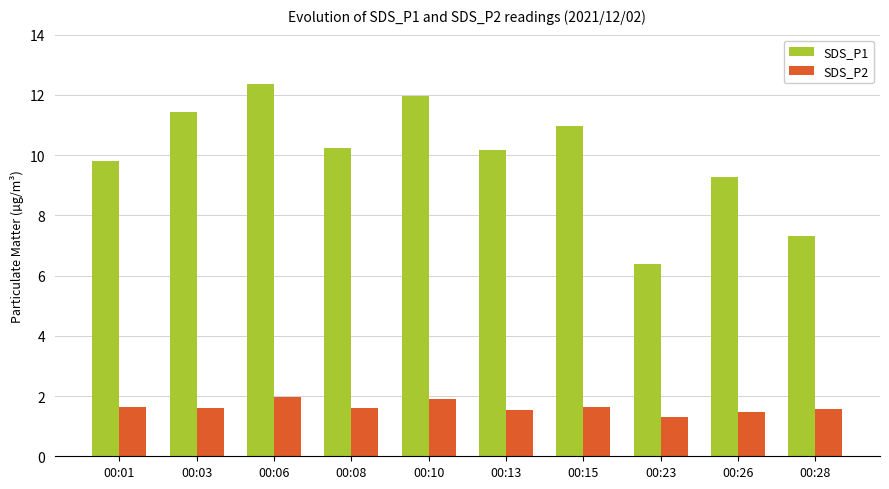

Rank the series at 00:23 from lowest to highest value.

SDS_P2, SDS_P1